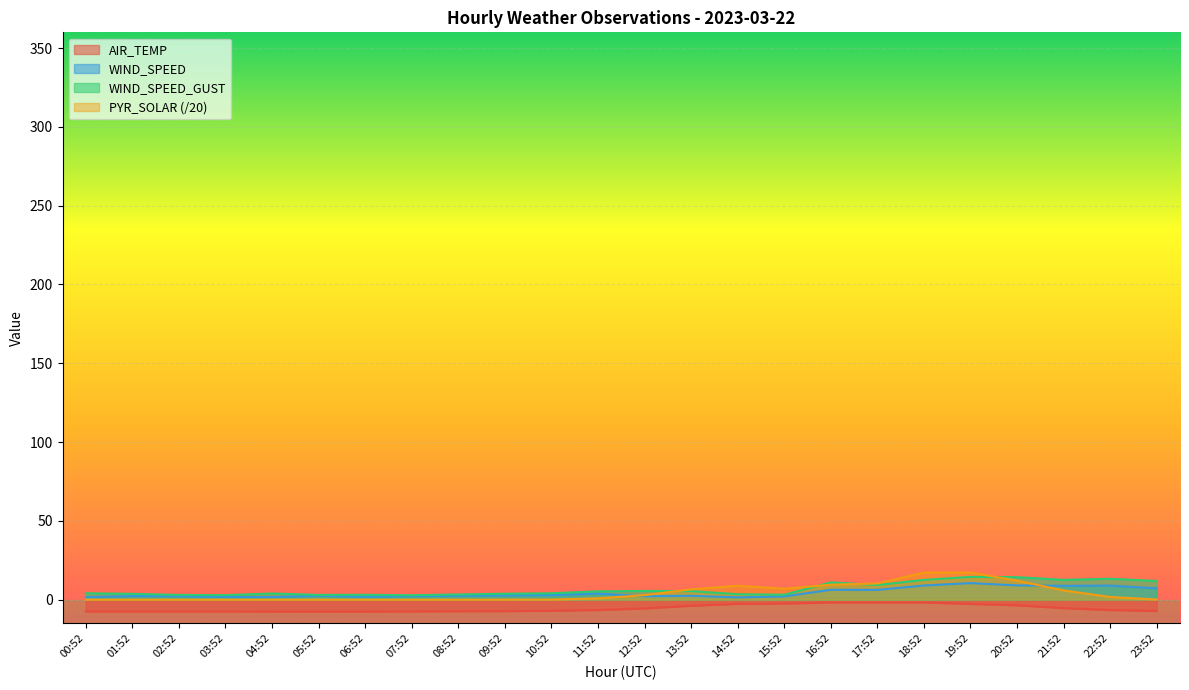

Reading left to right, list all the values displayed in this chart.

AIR_TEMP: -7.5	-7.5	-7.5	-7.5	-7.6	-7.6	-7.6	-7.5	-7.4	-7.3	-7.1	-6.6	-5.6	-3.9	-2.7	-2.5	-1.8	-1.8	-1.8	-2.7	-3.6	-5.4	-6.6	-7.2
WIND_SPEED: 1.6	2.3	2.2	1.7	1.6	2.5	1.8	2.2	2.5	2.7	2.9	3.8	2.2	2.4	1.4	2.1	6.2	6.2	9.0	10.5	9.1	8.8	8.9	7.2
WIND_SPEED_GUST: 4.1	3.7	3.0	2.9	3.9	3.0	3.1	2.8	3.3	3.8	4.1	5.3	5.5	5.4	3.4	3.1	10.9	9.3	12.5	14.4	14.3	12.6	13.2	11.9
PYR_SOLAR: 0.0	0.0	0.0	0.0	0.0	0.0	0.0	0.0	0.0	0.0	0.1	0.8	2.9	6.5	8.8	7.0	9.5	10.2	17.1	17.2	12.1	5.8	1.7	0.1